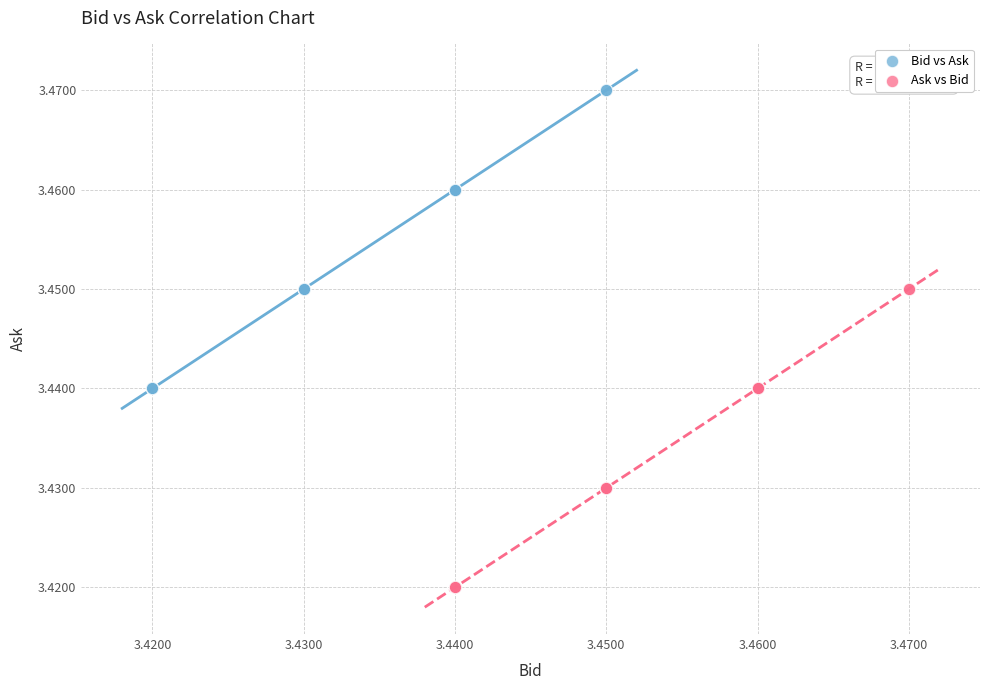

Which series contains the lowest Y value?

Ask vs Bid